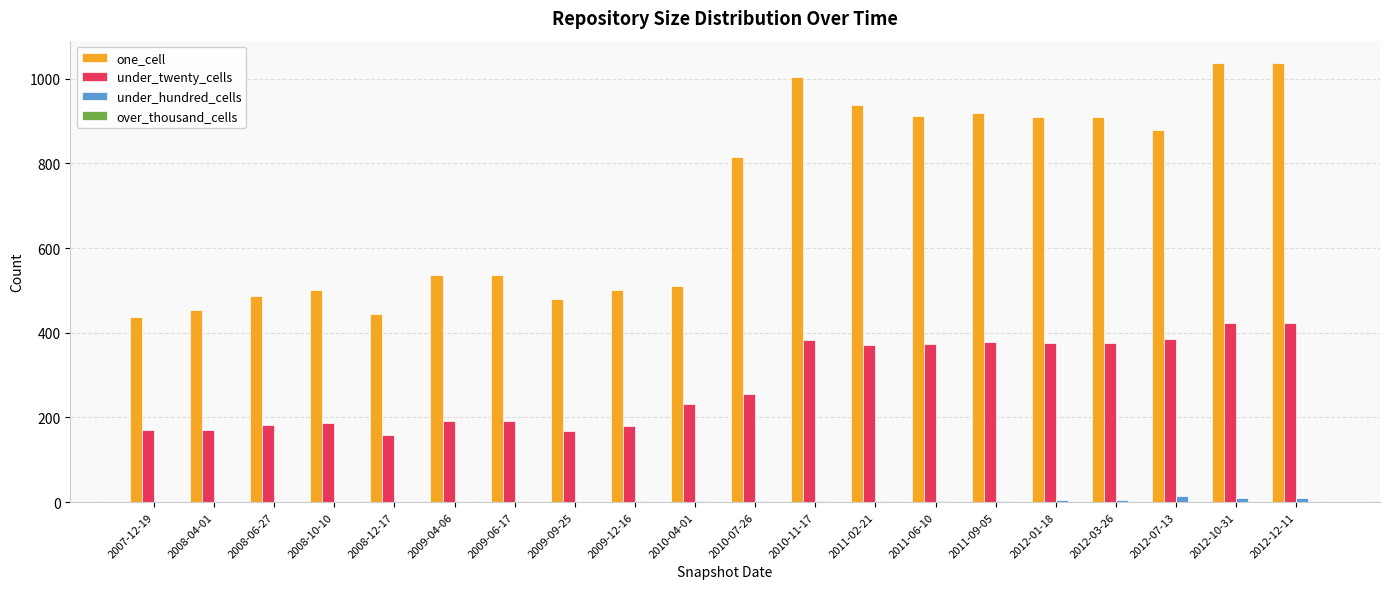

What is the spread (max minus min) of values at 2008-06-27?

486